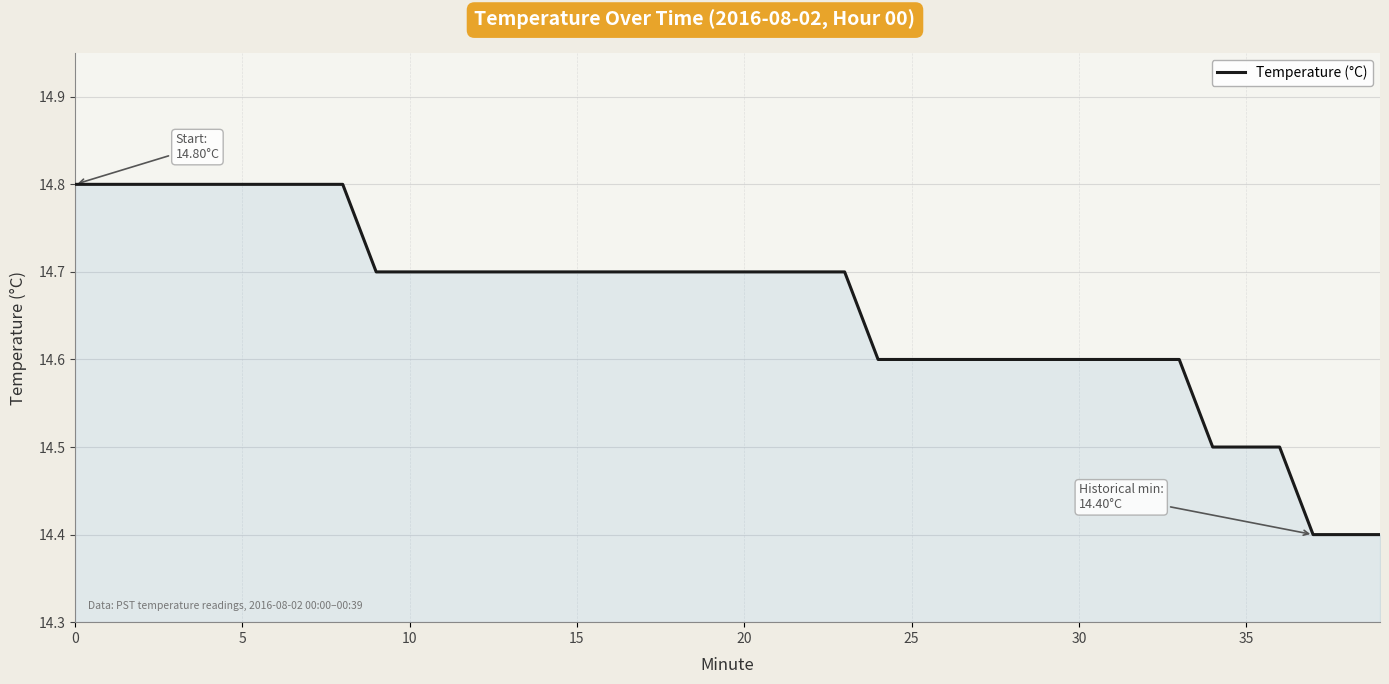

Does the chart have visible grid lines?

Yes